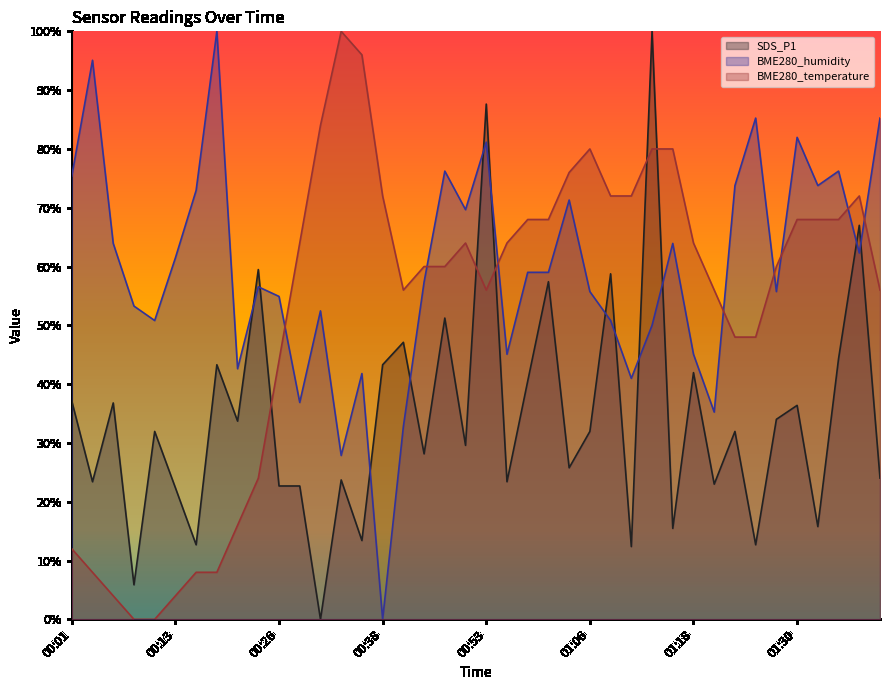

In SDS_P1, how many points are lower than both neighbors (excluding endpoints)?

15